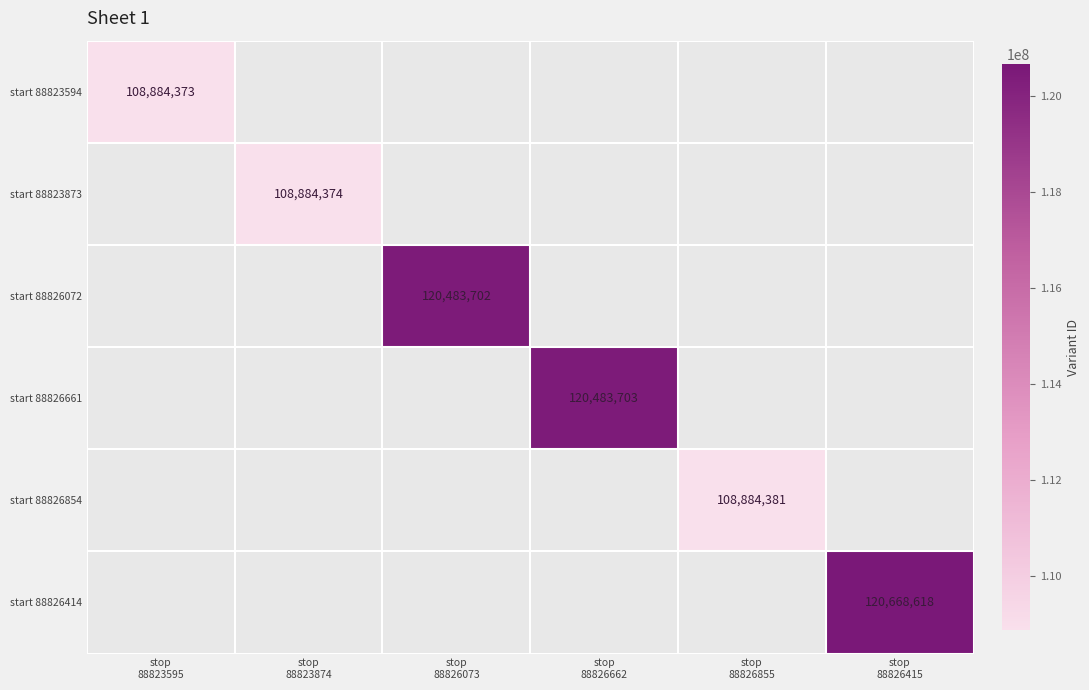

Count the number of data series in this chart.

6